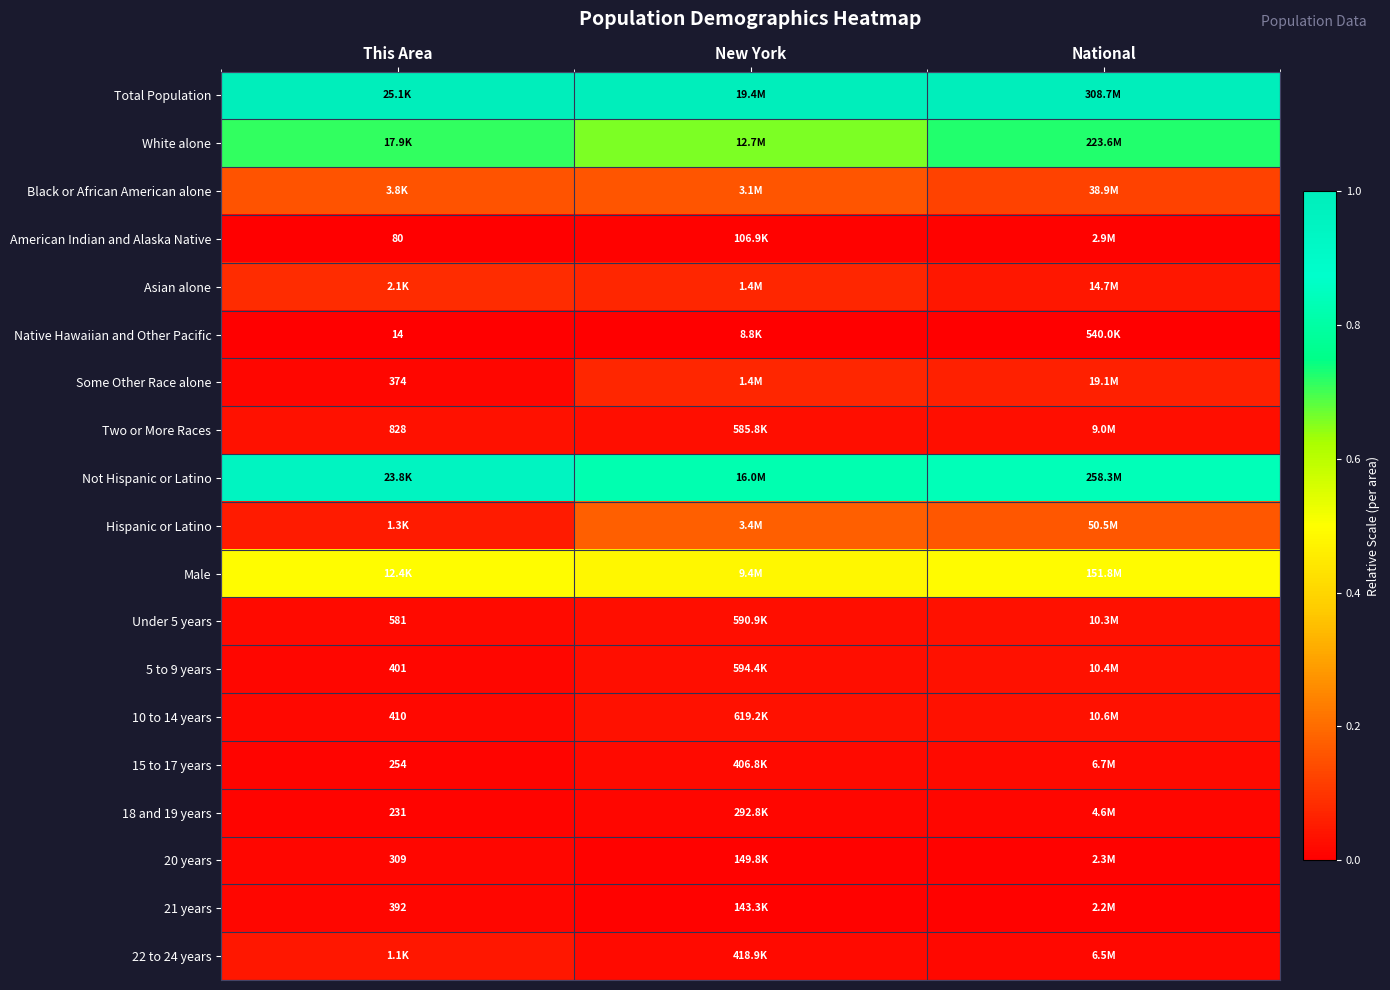

Is it true that 5 to 9 years equals 0.0 at This Area?

False